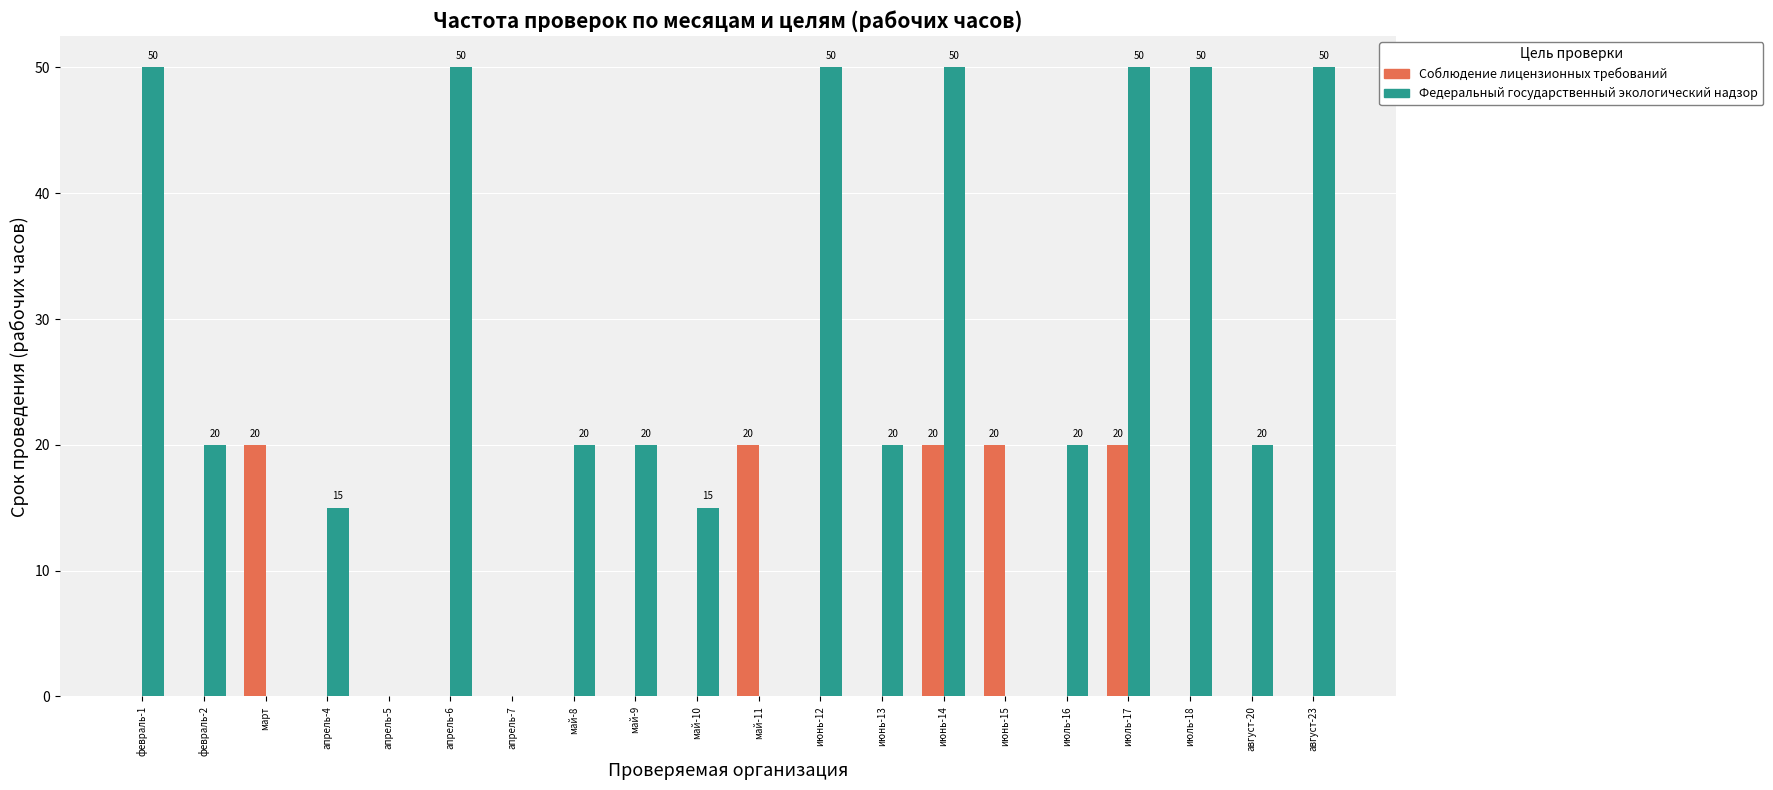

What is the spread (max minus min) of values at апрель-4?

15